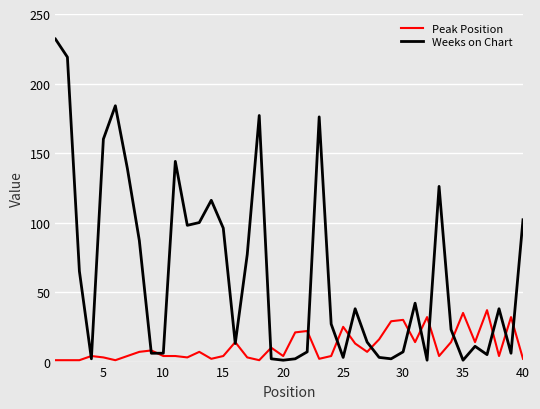

Which series has the largest range (max minus min)?

Weeks on Chart